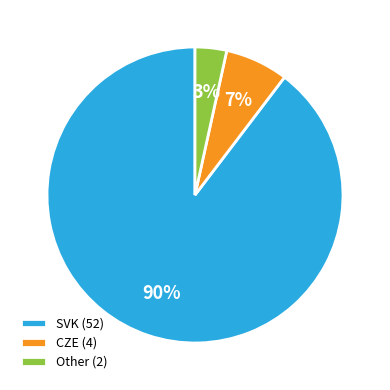

The Other slice represents 3% of the pie. True or false?

True